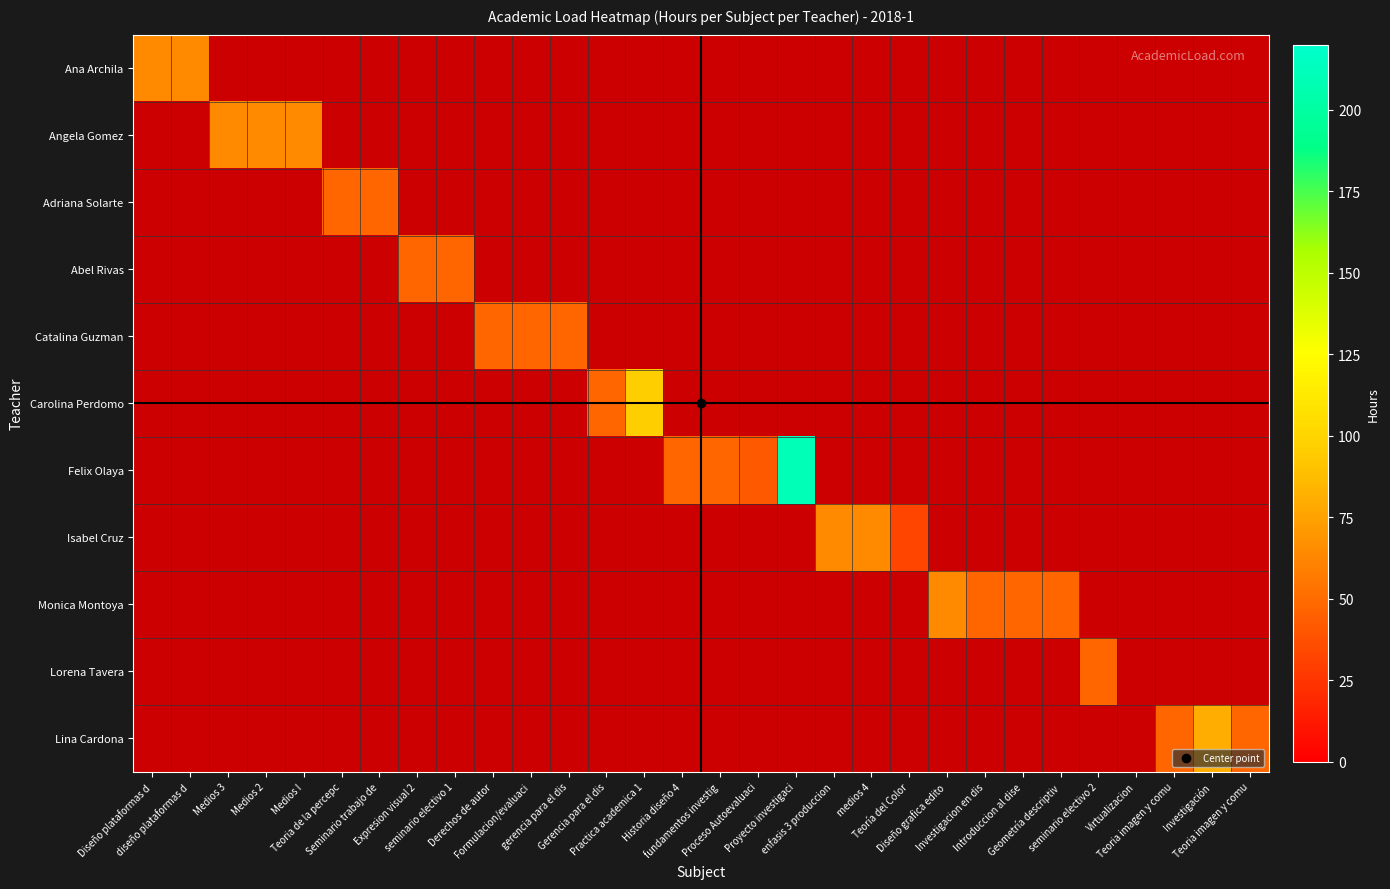

How many values in Angela Gomez are above zero?

3